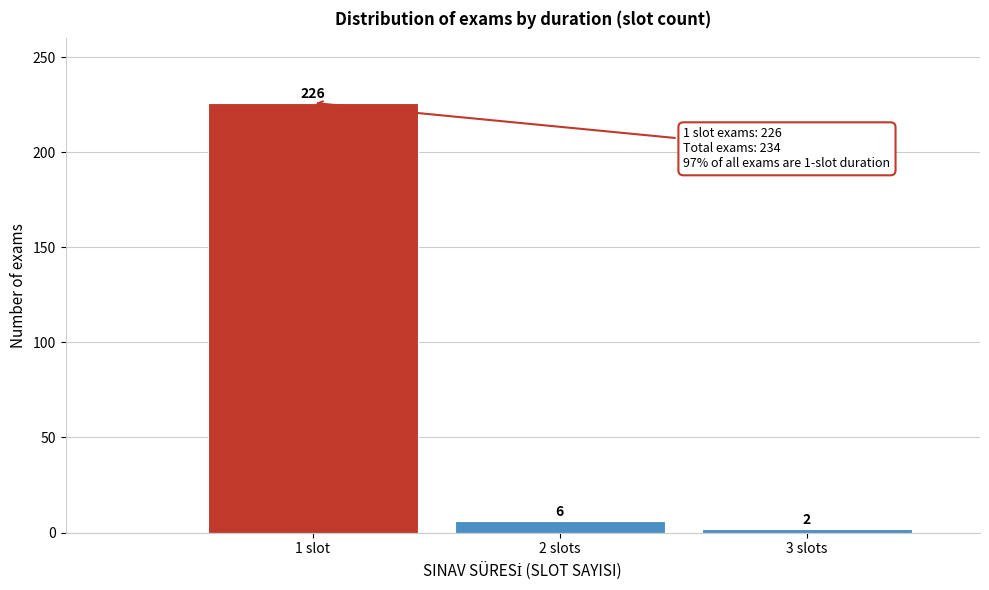

Reading right to left, extract all data points from this chart.

3 slots=2	2 slots=6	1 slot=226